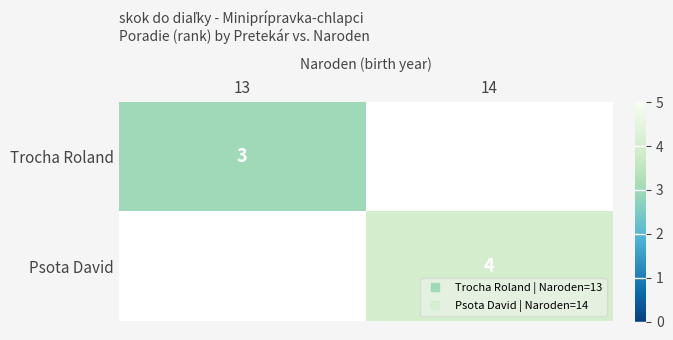

What is the maximum value shown in the chart?

4.0